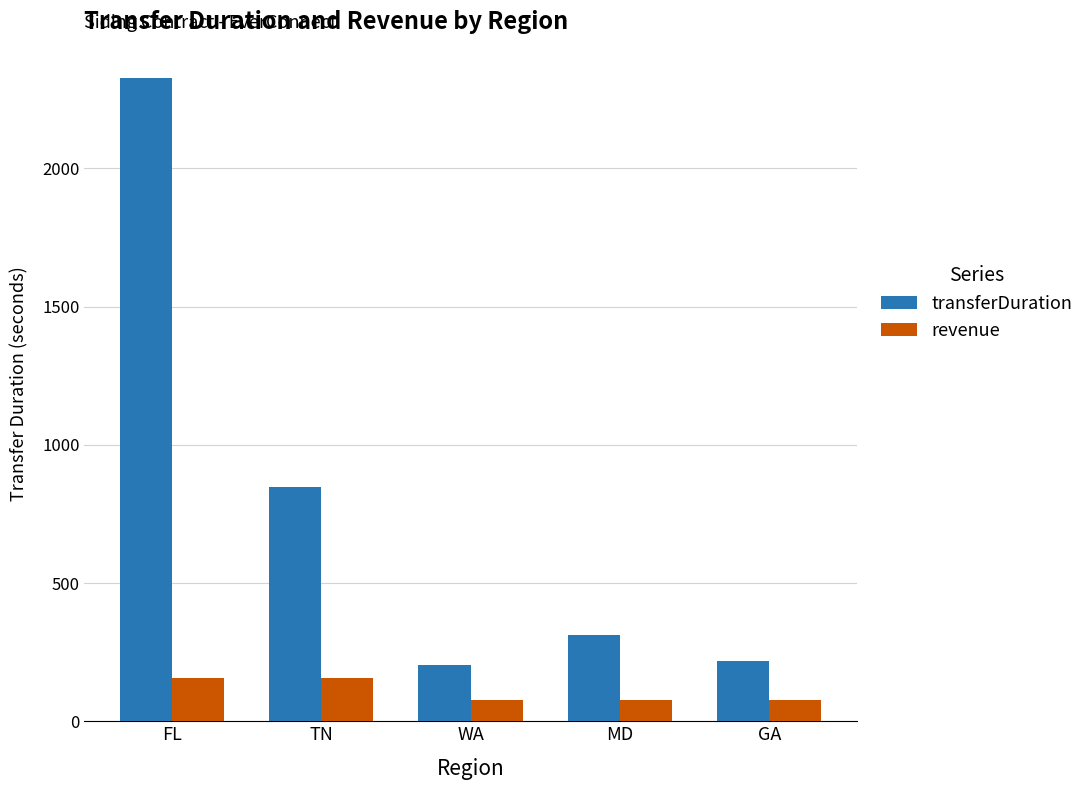

Reading right to left, extract all data points from this chart.

transferDuration: 218	312	204	849	2327
revenue: 78	78	78	156	156